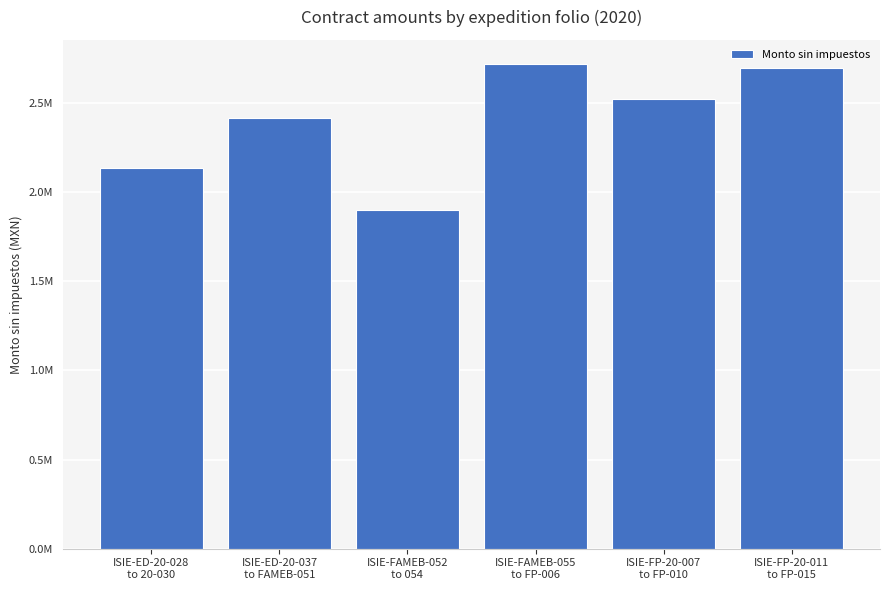

Where does the data first go above 2524865?

ISIE-FAMEB-055
to FP-006